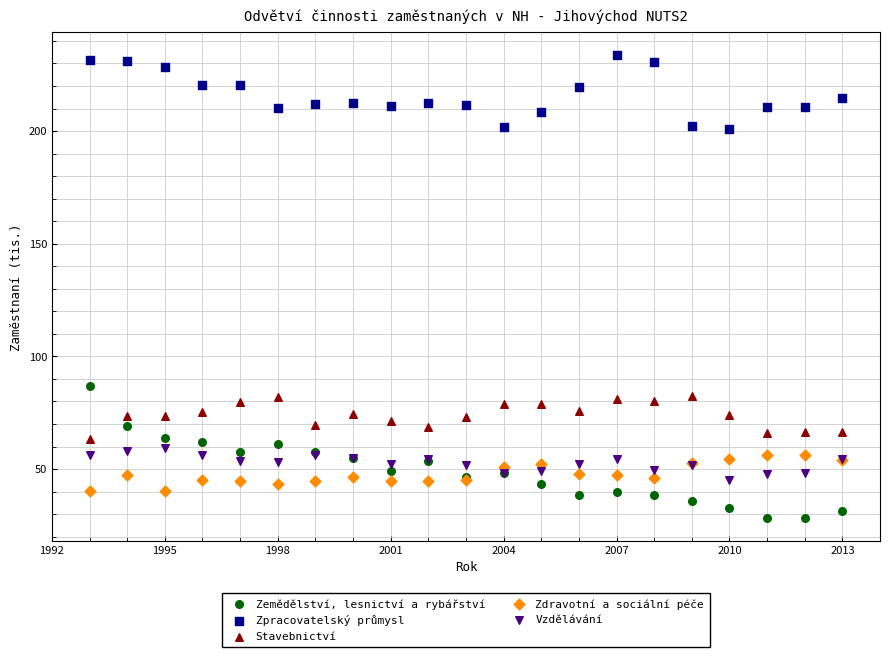

What are all the series names shown in the legend?

Zemědělství, lesnictví a rybářství, Zpracovatelský průmysl, Stavebnictví, Zdravotní a sociální péče, Vzdělávání